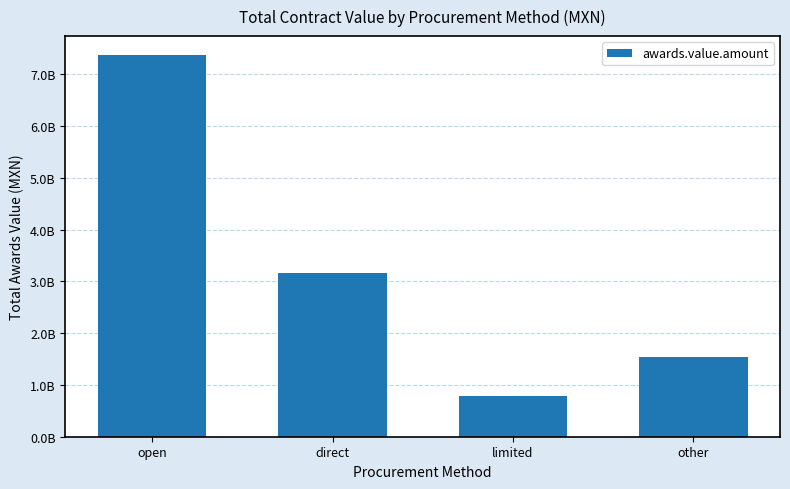

Does the chart contain any negative values?

No